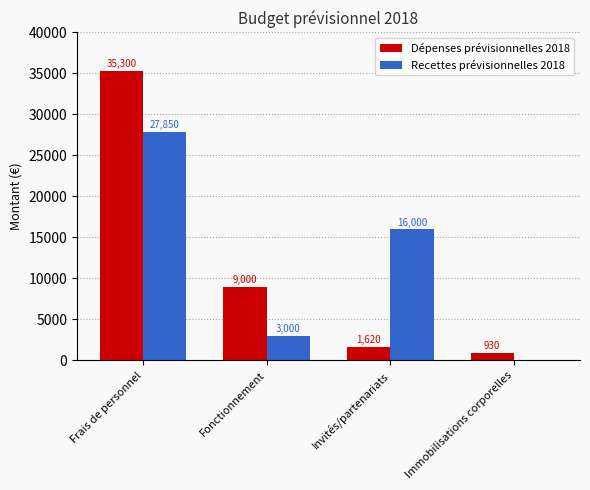

True or false: Dépenses prévisionnelles 2018 has a value of 55545 at Frais de personnel.

False